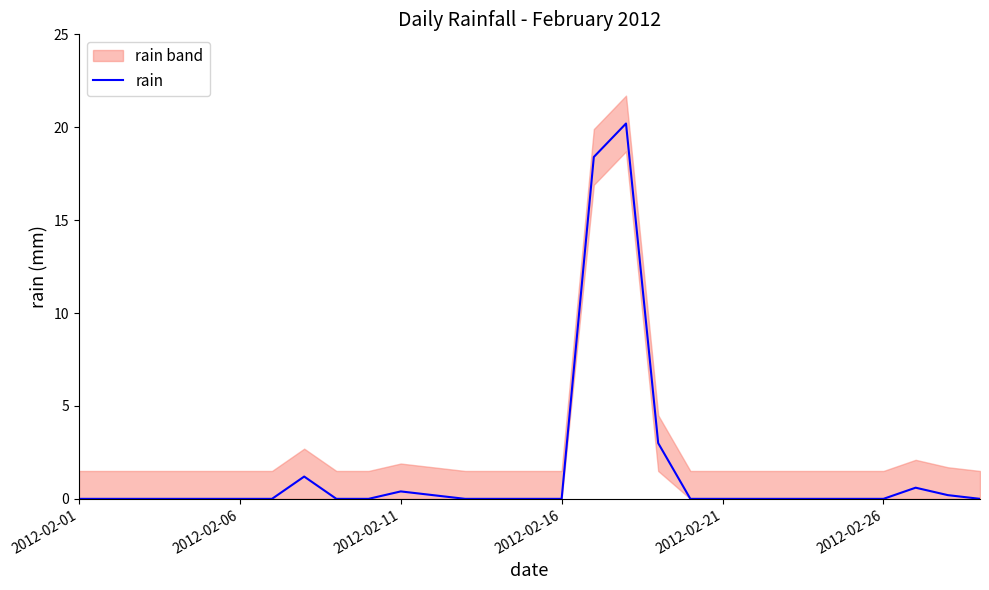

True or false: there are more than 1 points higher than both neighbors.

True